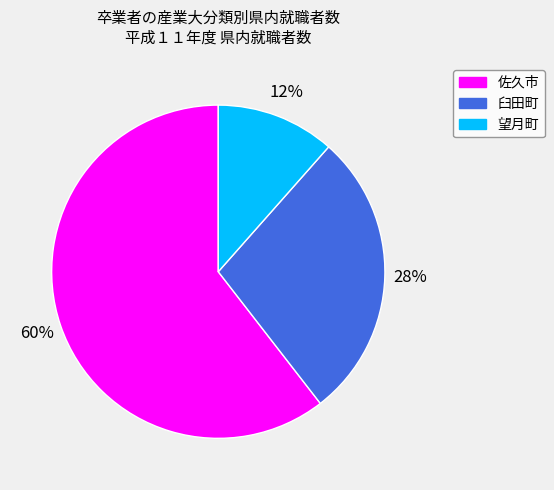

Is there any slice that represents more than half of the pie?

Yes